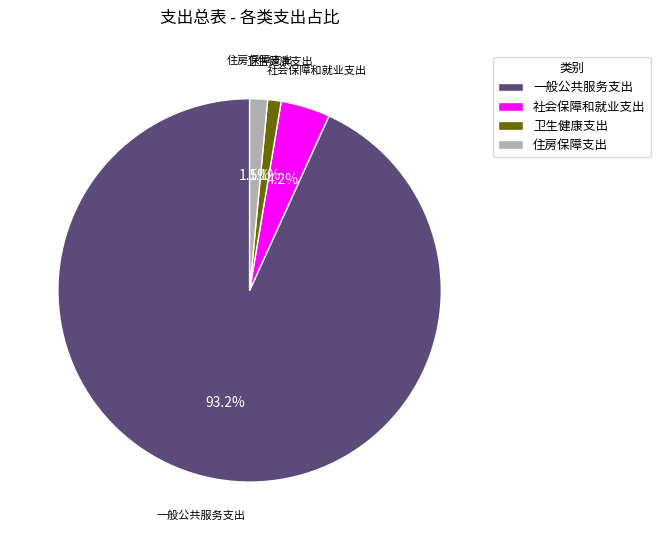

How much of the chart is everything except 住房保障支出?

98.5%